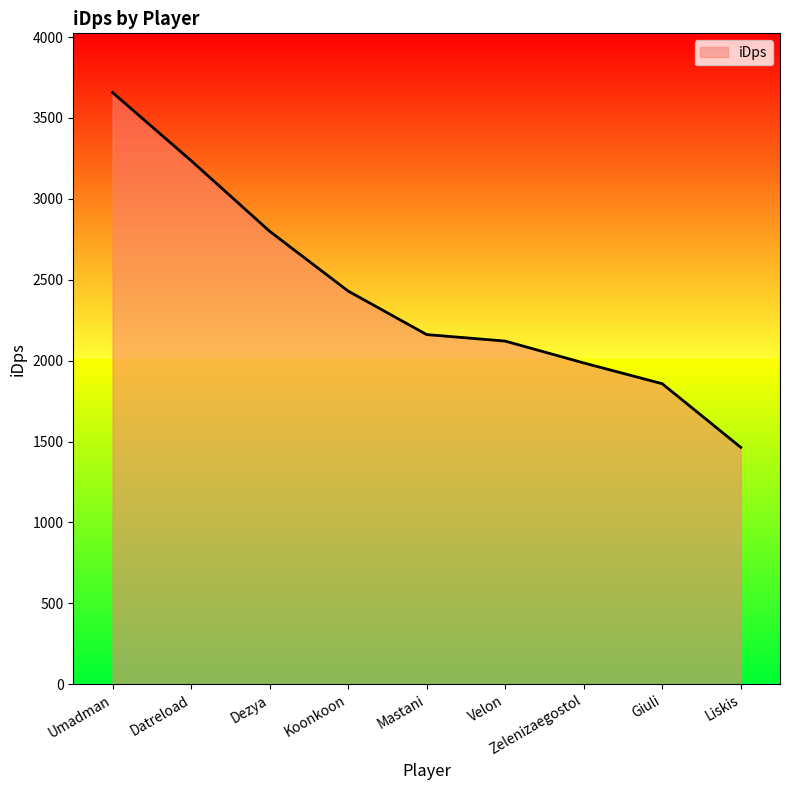

At which label does the data first exceed 2160?

Umadman